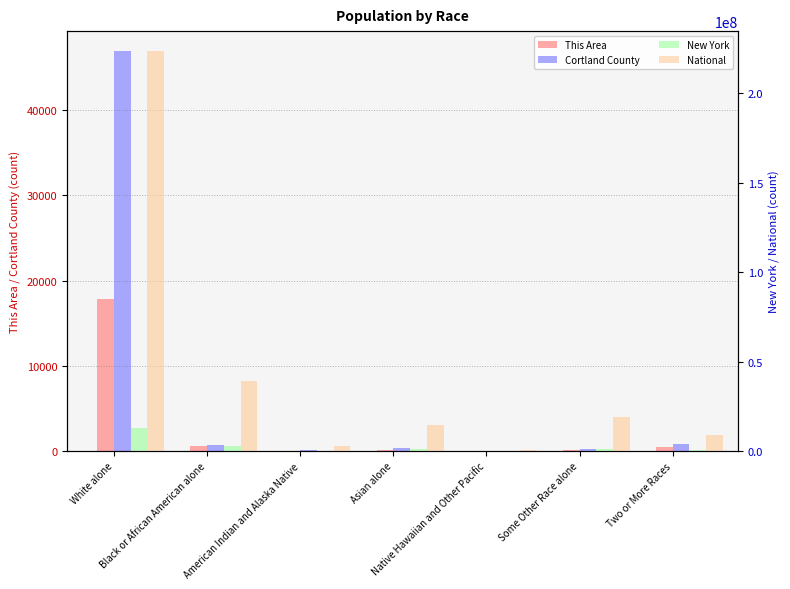

Which category has the lowest value across all series?

Native Hawaiian and Other Pacific